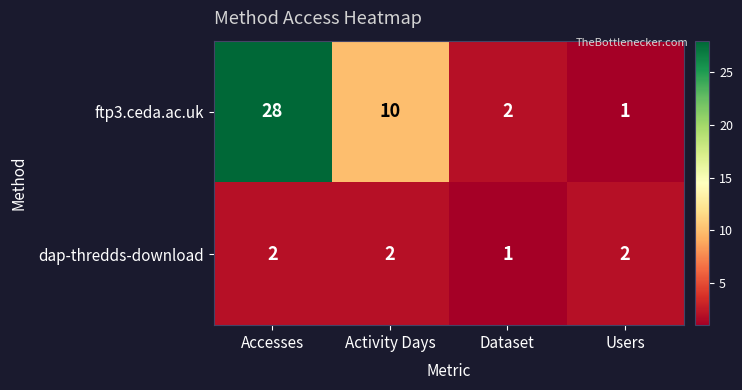

At Accesses, list the series in order from largest to smallest.

ftp3.ceda.ac.uk, dap-thredds-download